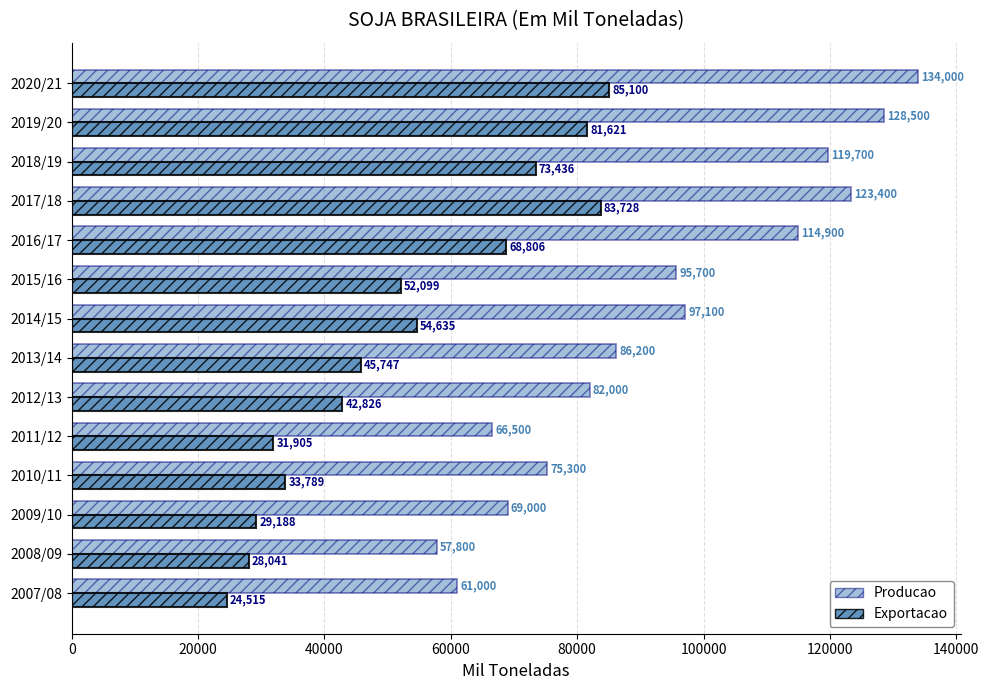

How many data points does each series have?

14